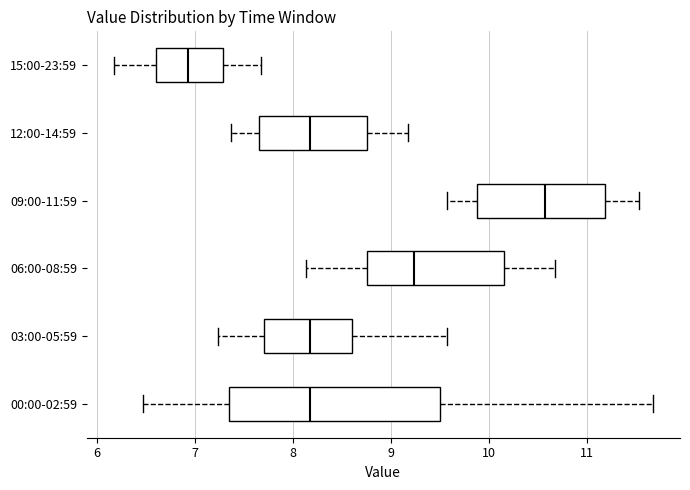

Which box's median line is the furthest to the left?

15:00-23:59